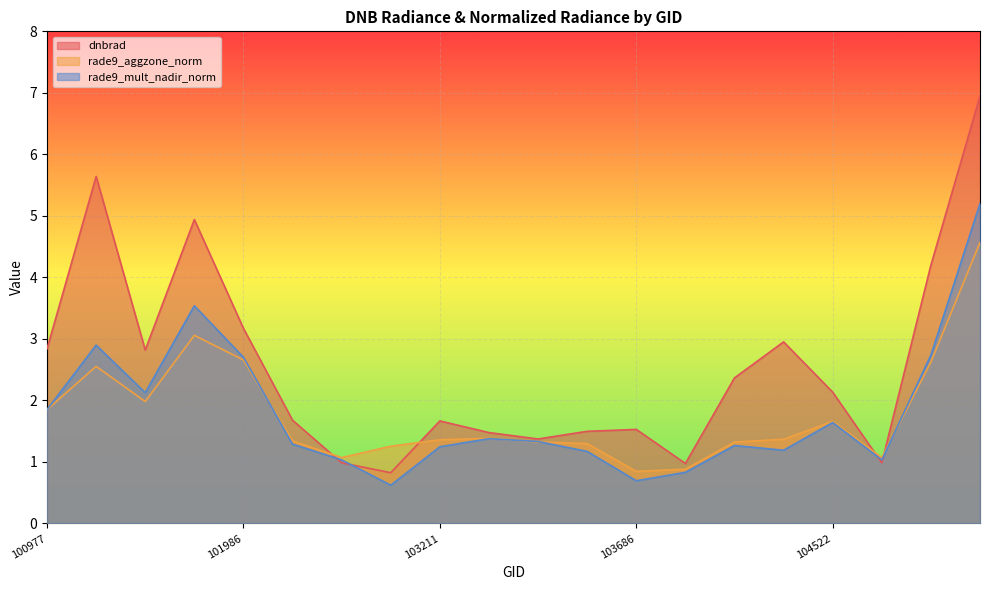

How many data points in rade9_mult_nadir_norm are above 1?

17